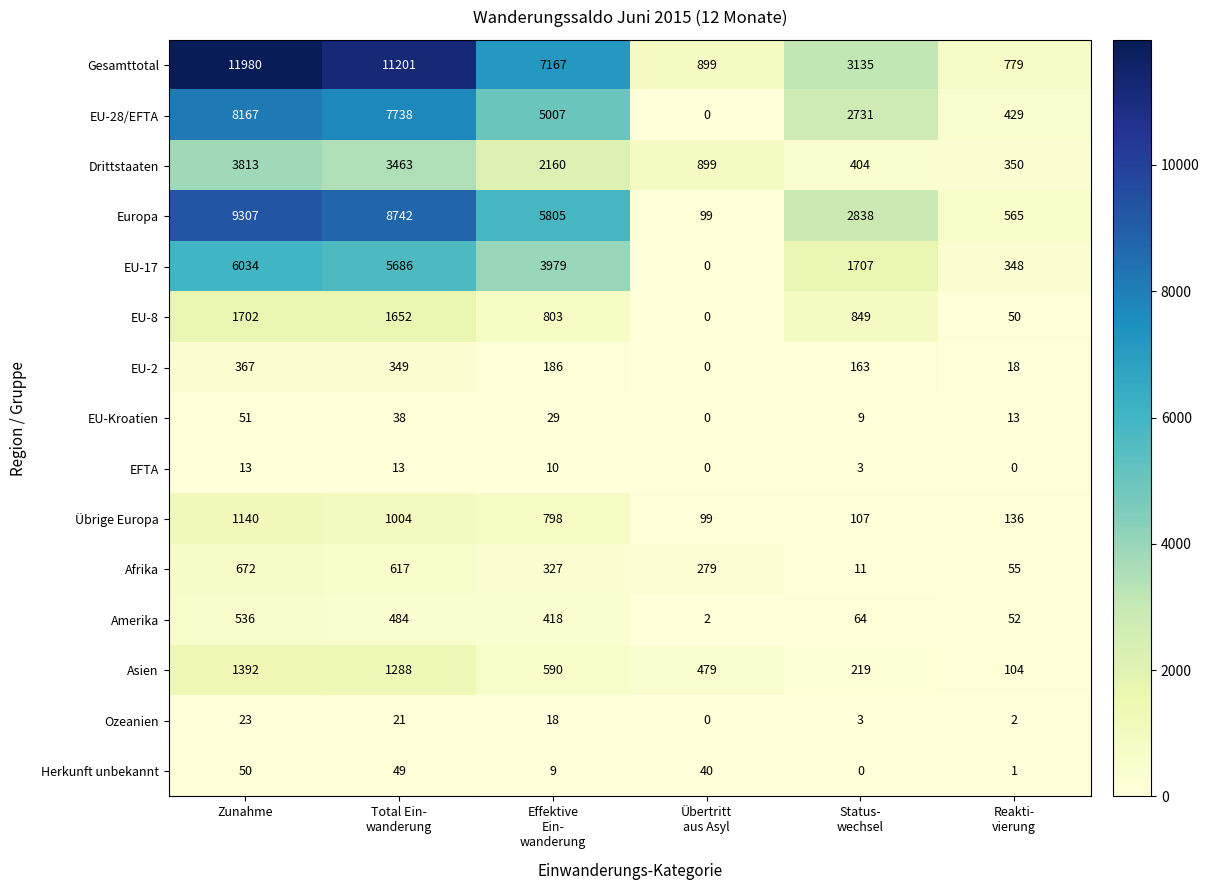

What is the difference between the maximum and minimum values in the EU-Kroatien series?

51